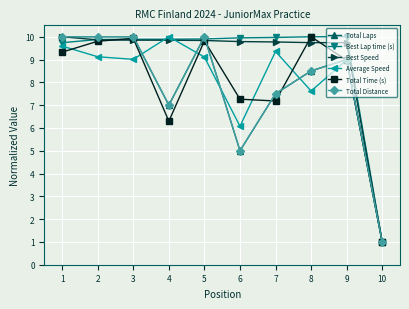

Does the chart have visible grid lines?

Yes